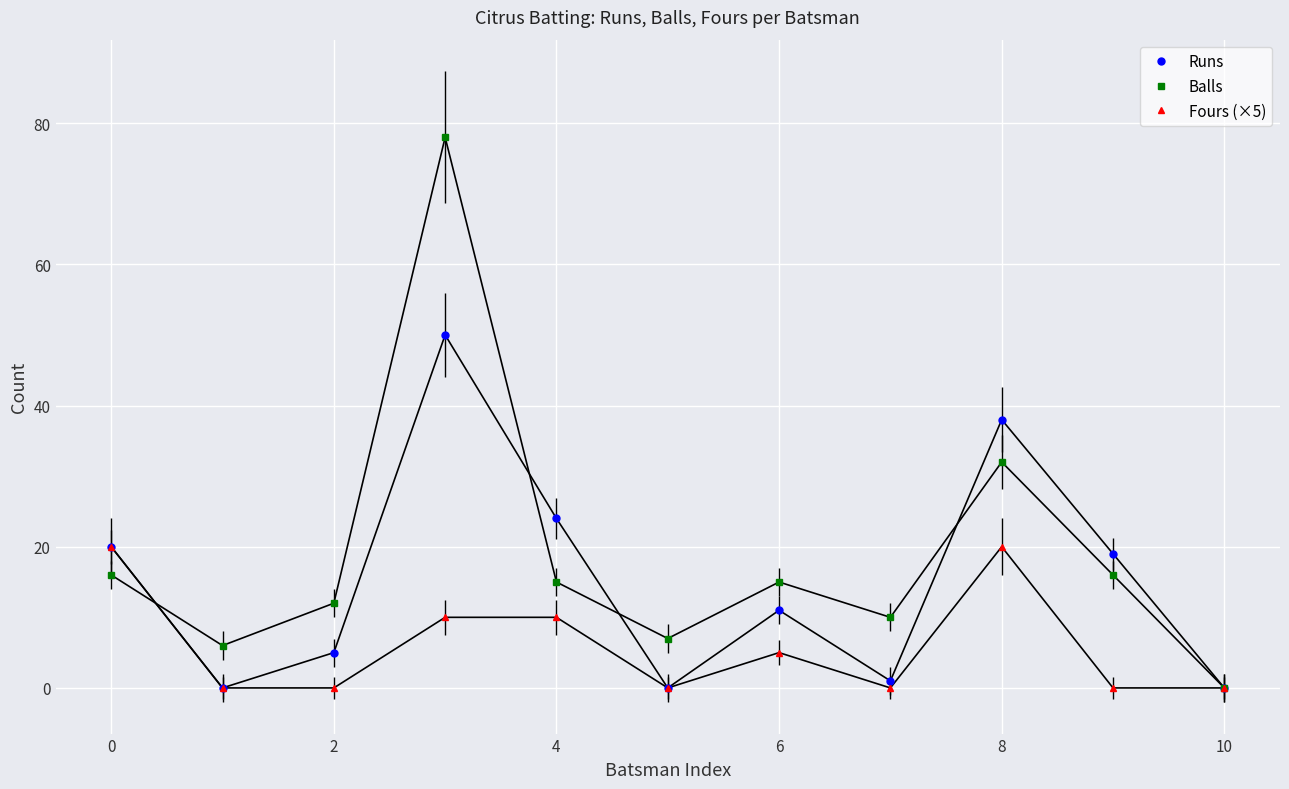

What is the maximum value for Runs?

50